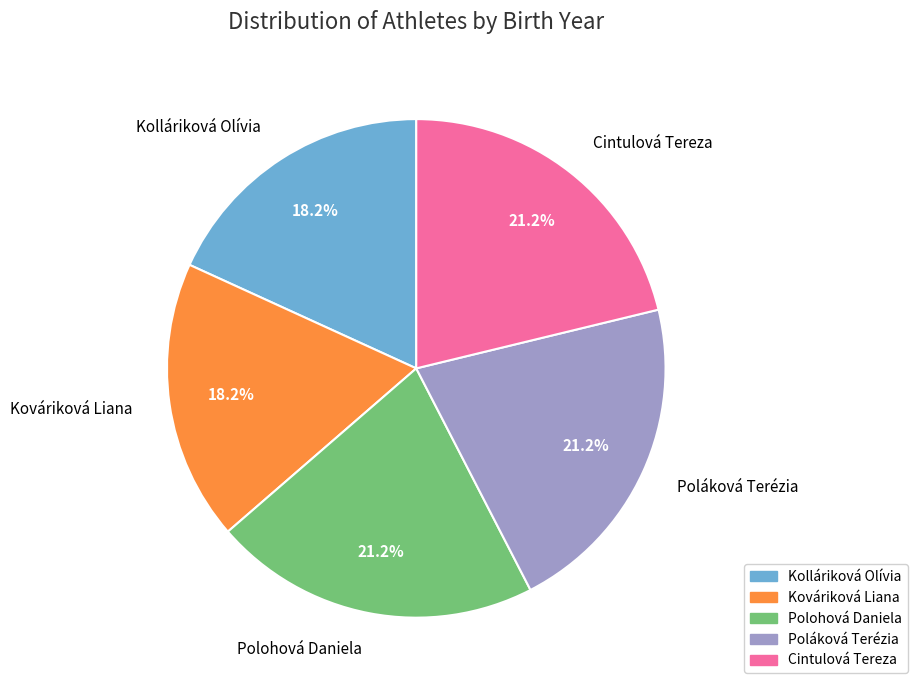

The Kolláriková Olívia slice represents 18% of the pie. True or false?

True